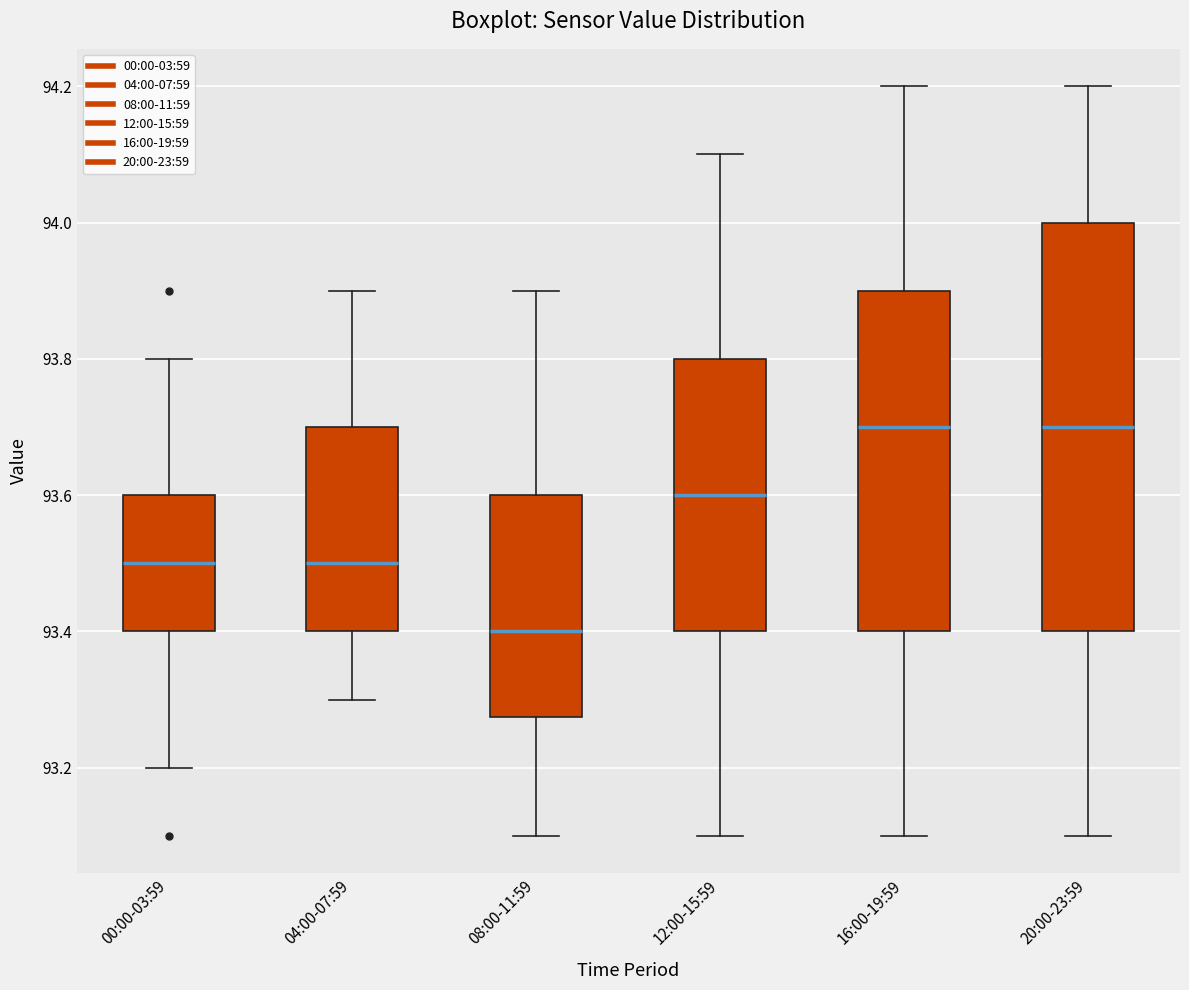

Where is the upper edge of the box for 04:00-07:59 on the y-axis? The values are not printed on the chart, so give them approximately, as read against the axis.

93.70